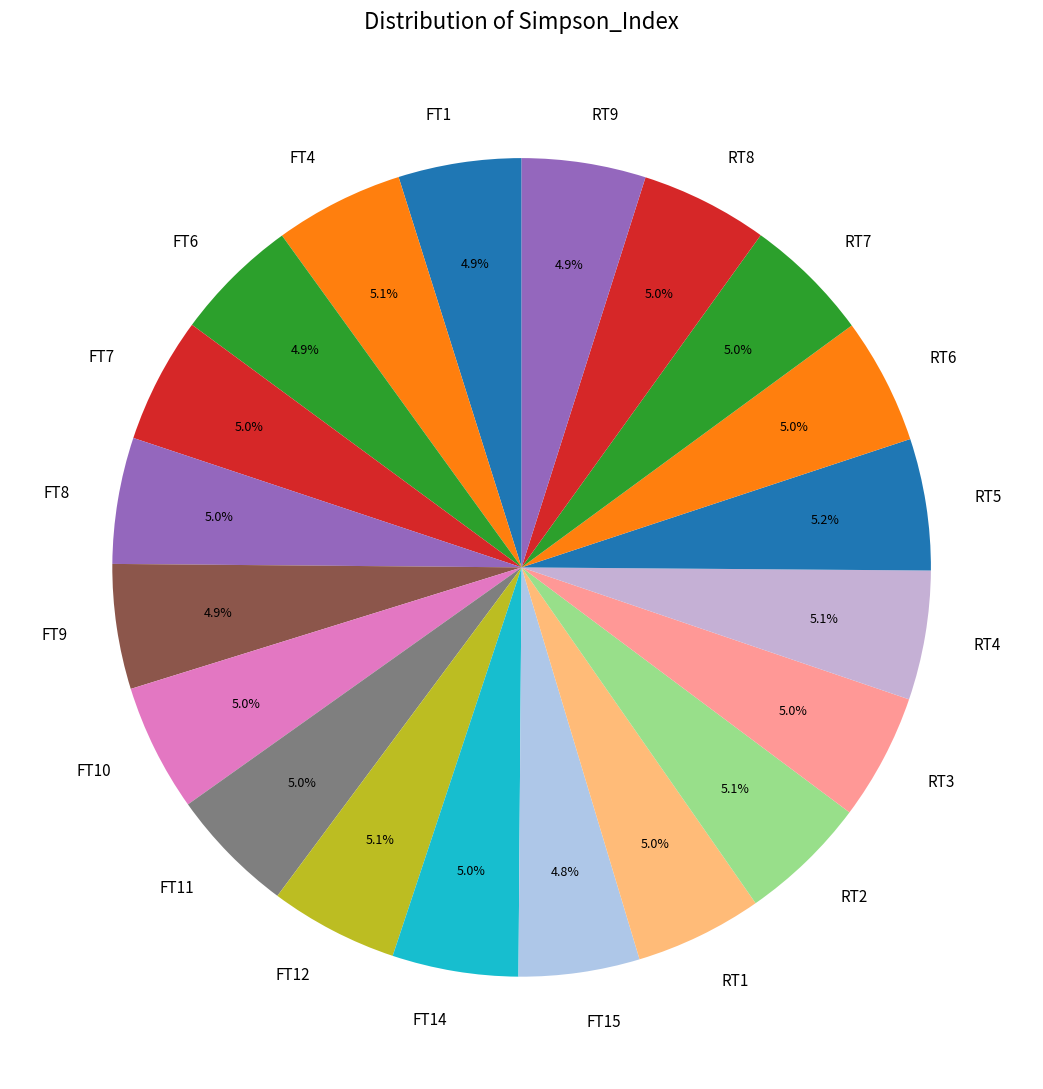

How much of the chart is everything except FT6?

95.1%